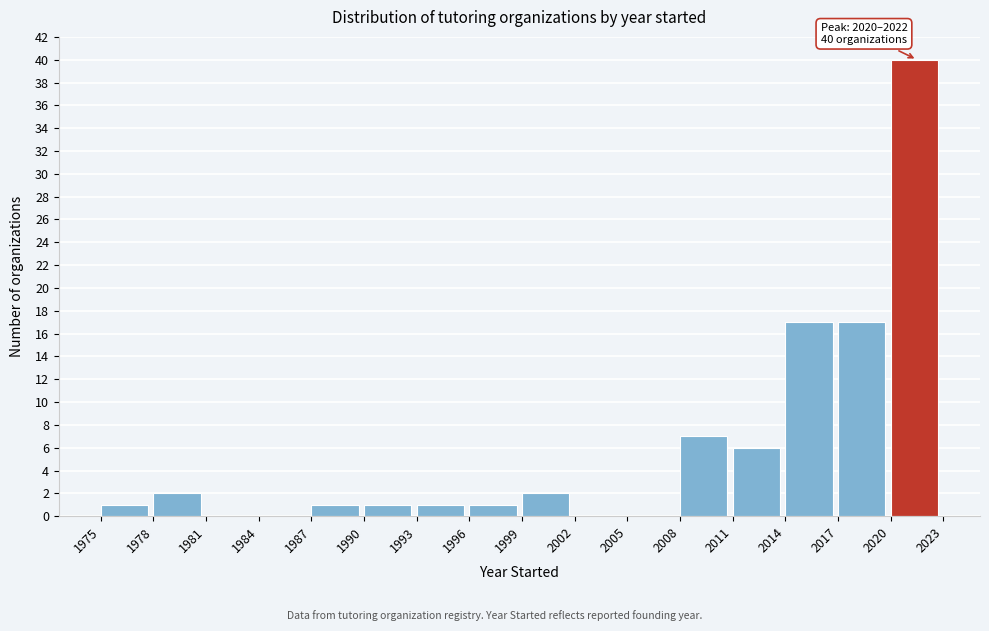

Which range on the x-axis has the tallest bar?

2020 to 2023